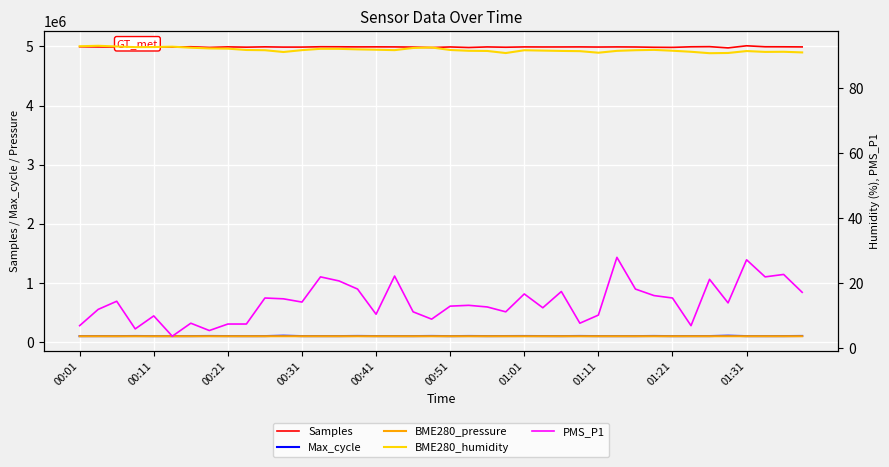

Reading left to right, transcribe all the data shown in this chart.

Samples: 4993843.0	4990624.0	4988412.0	4990683.0	4990054.0	4988181.0	4994040.0	4982857.0	4992081.0	4987195.0	4992351.0	4988257.0	4988436.0	4993979.0	4993293.0	4991879.0	4992257.0	4991372.0	4988578.0	4980872.0	4990856.0	4981420.0	4991166.0	4985931.0	4991287.0	4990367.0	4990668.0	4991549.0	4989382.0	4991432.0	4989939.0	4985406.0	4983465.0	4993431.0	4995873.0	4974788.0	5010374.0	4993850.0	4993167.0	4991307.0
Max_cycle: 101772.0	102307.0	102118.0	103625.0	102201.0	102009.0	102358.0	103984.0	102450.0	102101.0	102400.0	108528.0	102204.0	102338.0	102348.0	104346.0	102421.0	102360.0	102312.0	104202.0	101905.0	103863.0	102421.0	102966.0	103647.0	102665.0	102166.0	103940.0	102216.0	102139.0	102227.0	103957.0	101996.0	102488.0	102584.0	108682.0	102123.0	101982.0	102355.0	104174.0
BME280_pressure: 100037.3	100028.6	100029.5	100029.7	100025.3	100020.2	100013.6	100021.1	100018.9	100020.6	100025.5	100019.6	100020.9	100025.5	100022.9	100001.3	100022.3	100028.6	100023.3	100009.4	100017.9	100020.2	100014.7	100015.1	100001.8	99999.9	100002.4	100007.5	99999.2	100009.4	100004.7	100000.5	99998.2	100008.8	100005.4	99995.9	99996.7	99989.9	99987.8	99980.6
BME280_humidity: 92.9	93.1	92.8	92.7	92.7	92.8	92.5	92.2	92.2	91.8	91.7	91.2	91.7	92.1	92.1	92.0	91.8	91.7	92.4	92.5	91.8	91.5	91.5	90.8	91.7	91.6	91.5	91.4	90.9	91.5	91.7	91.8	91.5	91.2	90.8	90.8	91.4	91.2	91.2	91.0
PMS_P1: 7.0	12.0	14.5	6.0	10.0	3.8	7.8	5.5	7.5	7.5	15.5	15.2	14.2	22.0	20.8	18.2	10.5	22.2	11.2	9.0	13.0	13.2	12.8	11.2	16.8	12.5	17.5	7.8	10.2	28.0	18.2	16.2	15.5	7.0	21.2	14.0	27.2	22.0	22.8	17.2